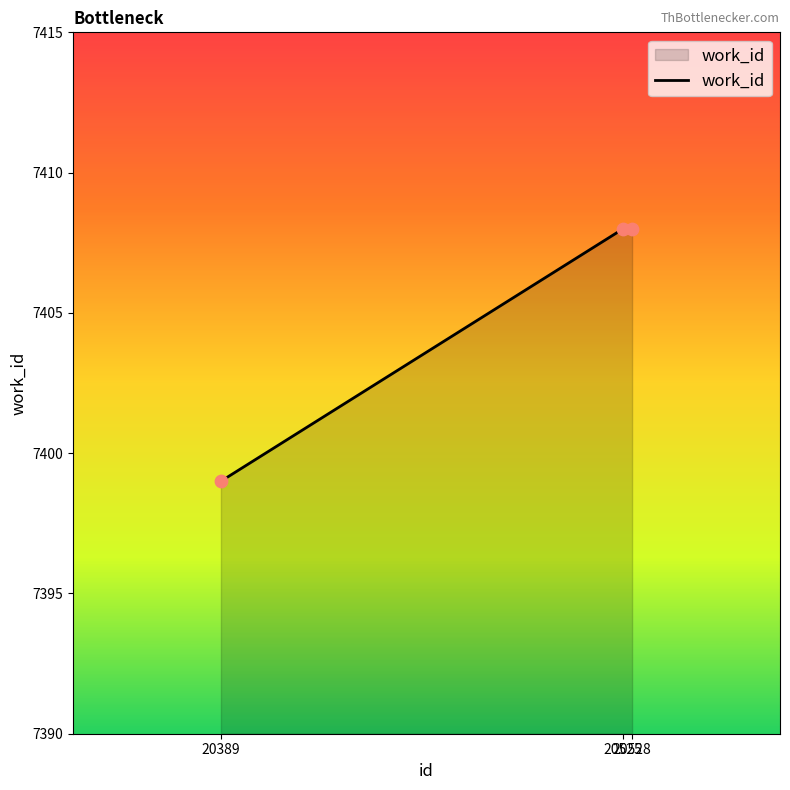

Approximately how many times larger is the value at 20528 compared to 20525?

1.0